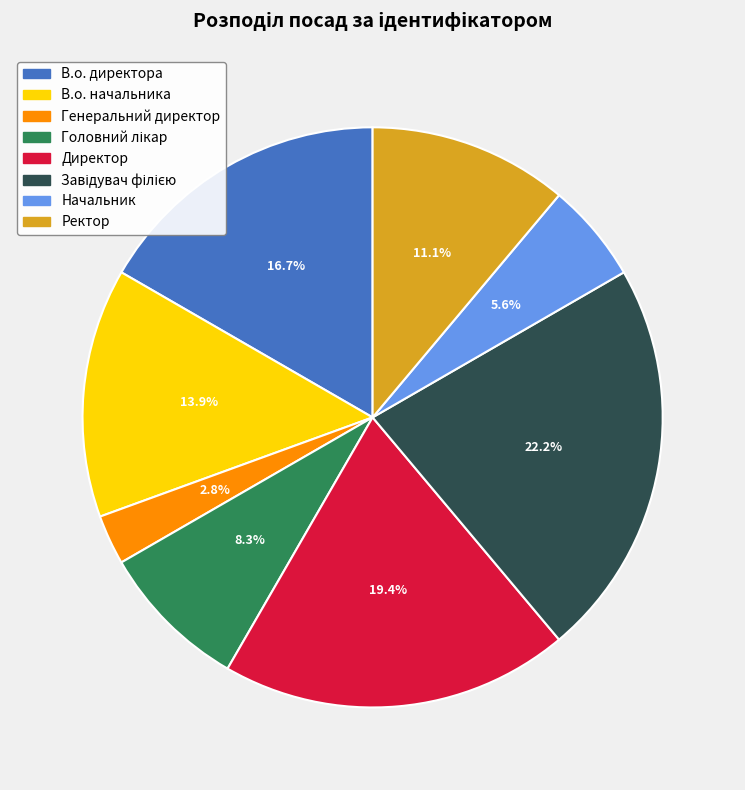

Does В.о. директора account for over 50% of the chart?

No